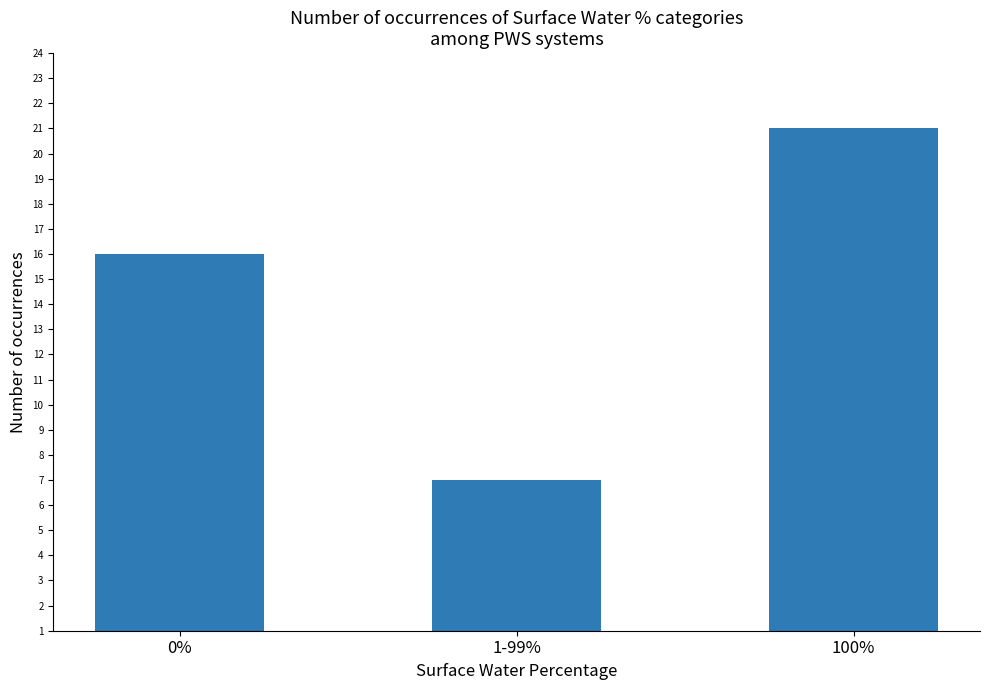

What is the label of the 2nd bar from the left?

1-99%